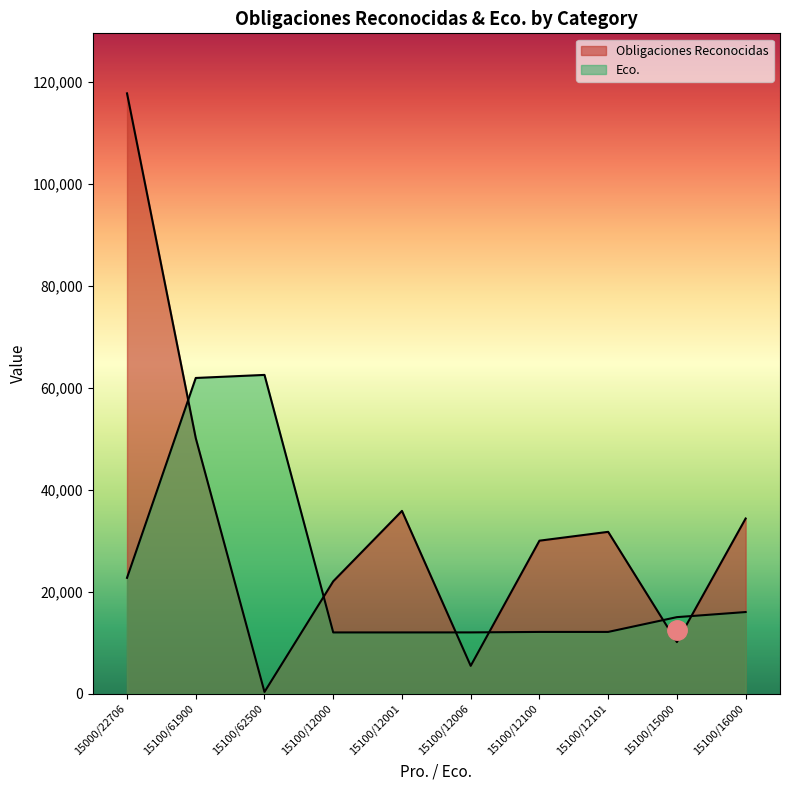

At which label does Eco. reach its minimum?

15100/12000